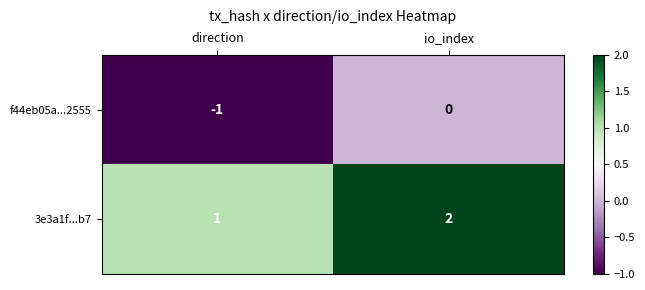

What is the minimum value shown in the chart?

-1